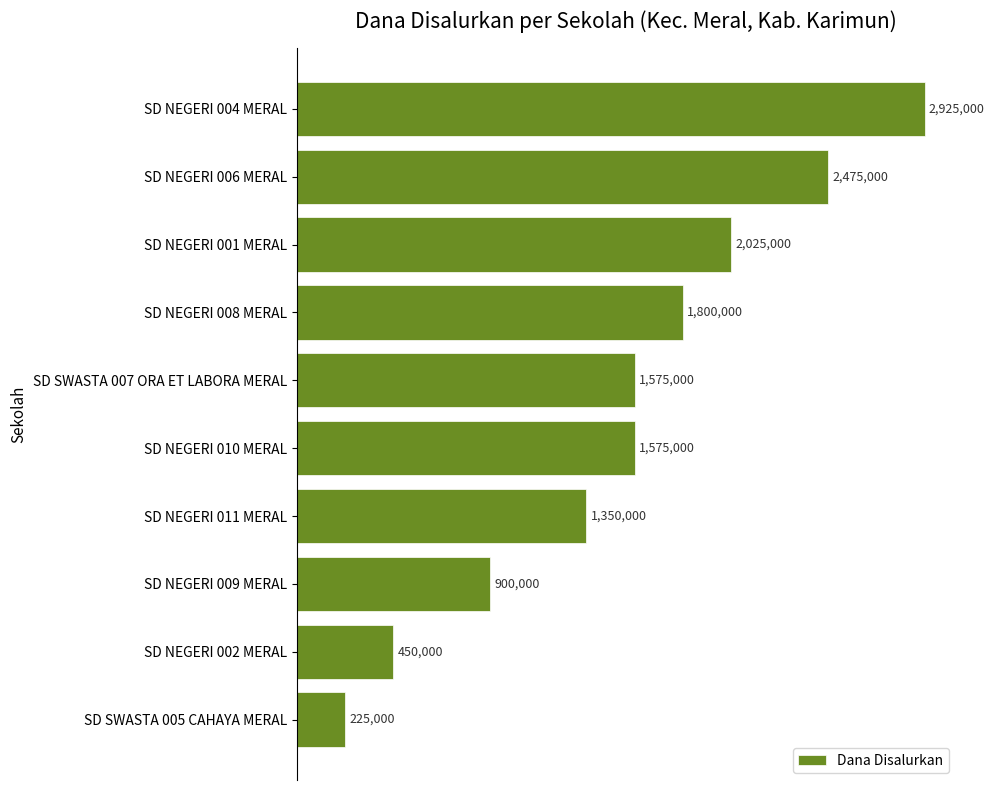

What is the difference between the maximum and minimum values?

2700000